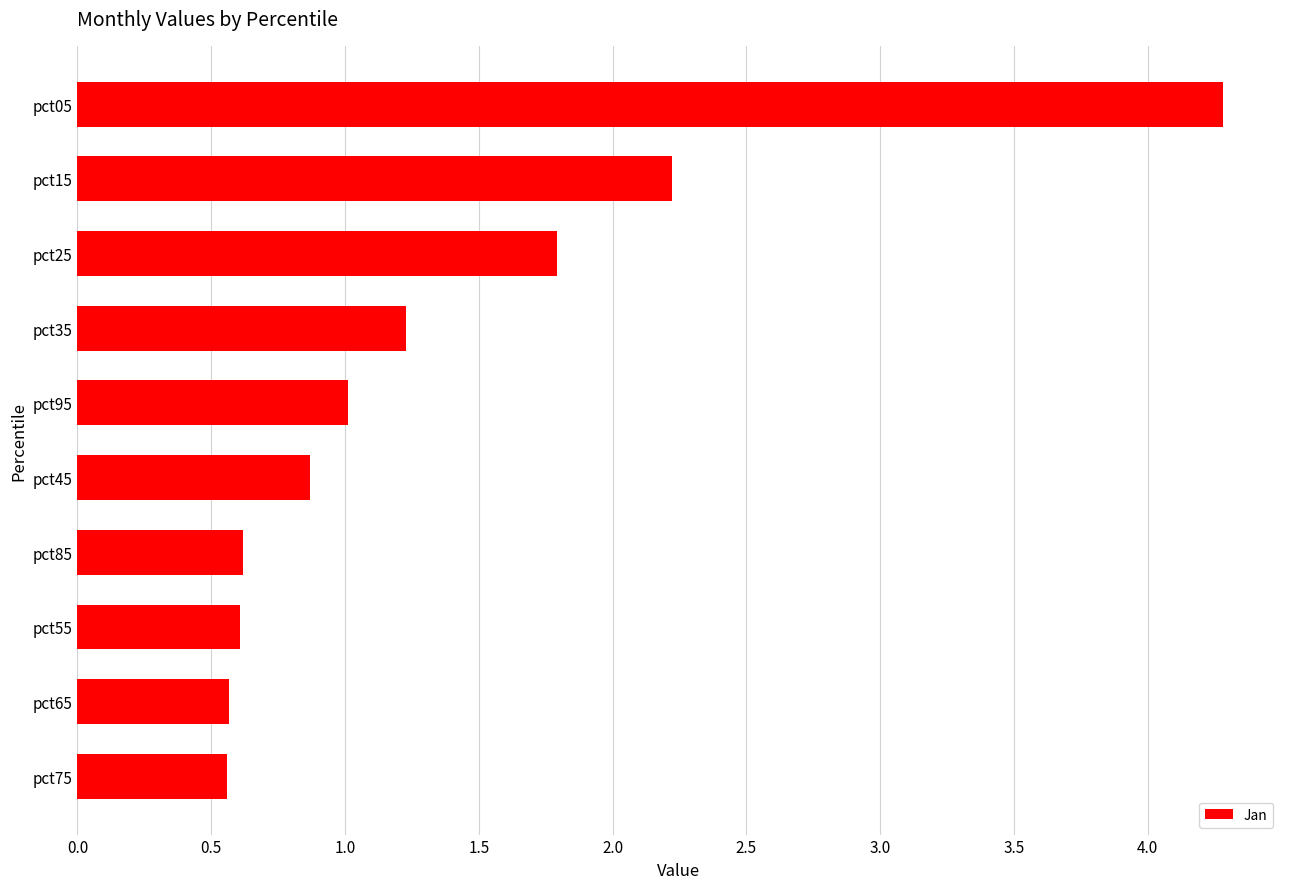

What is the change in value from pct75 to pct15?

+1.7